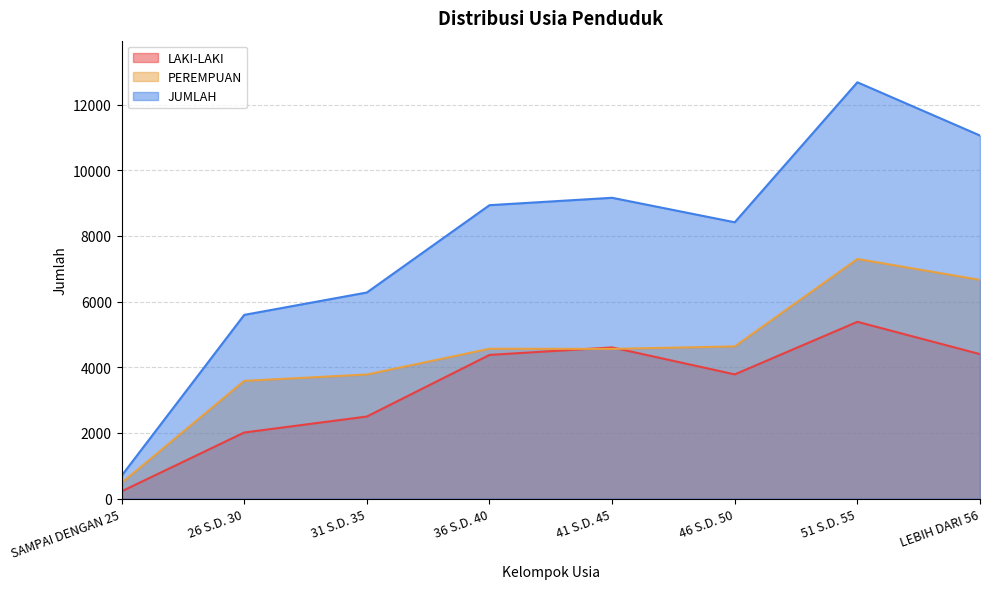

At how many categories does at least one series exceed 1210?

7